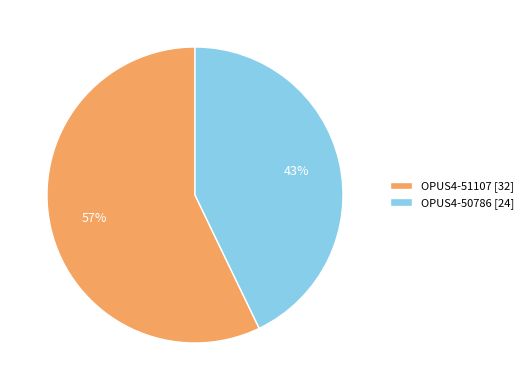

Approximately how many times larger is the value at OPUS4-51107 [32] compared to OPUS4-50786 [24]?

1.3